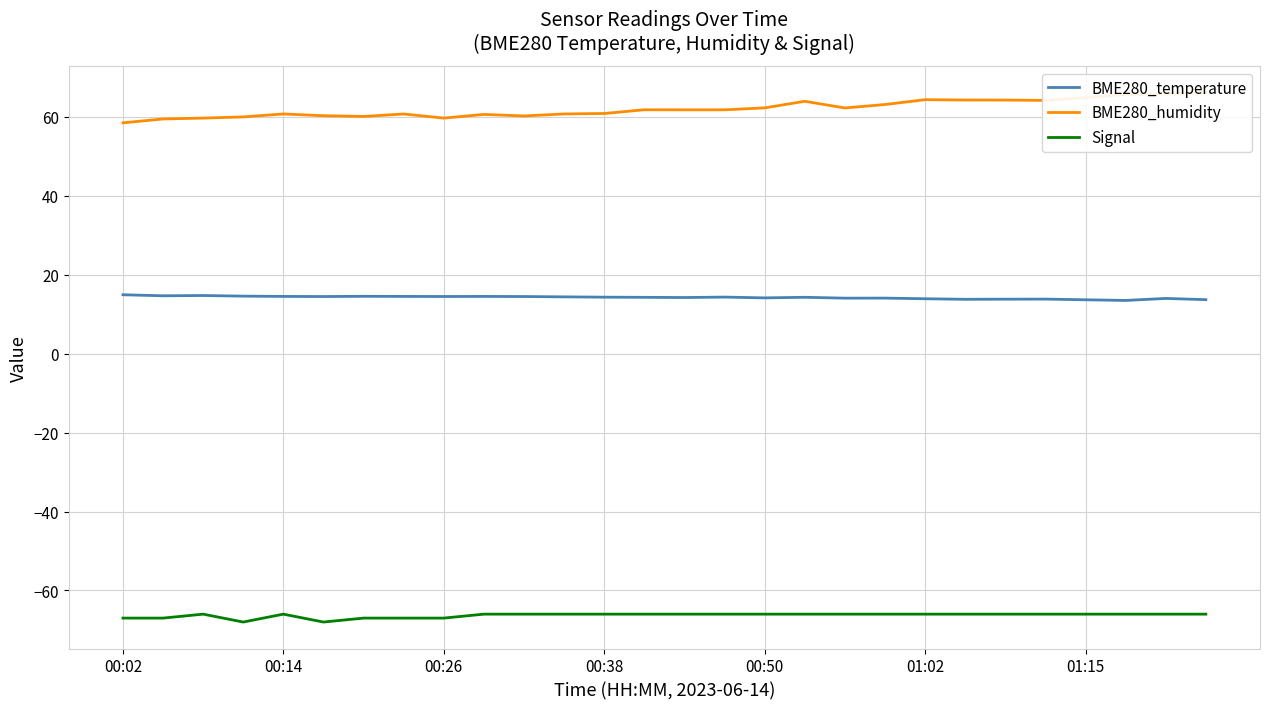

True or false: Signal and BME280_temperature cross at least once.

False